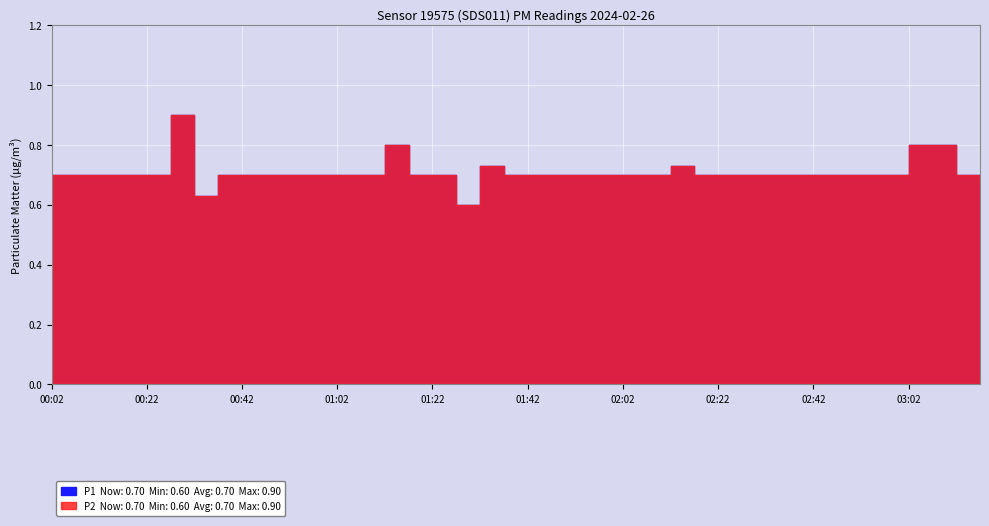

How many lines are shown in the chart?

2